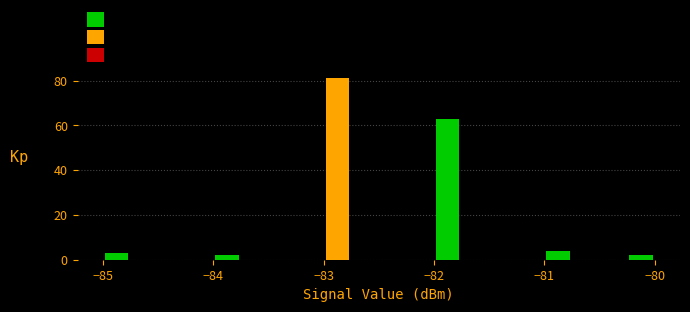

Around what value on the x-axis is the tallest bar? Give the approximate position of its centre, as read against the axis.

-82.9